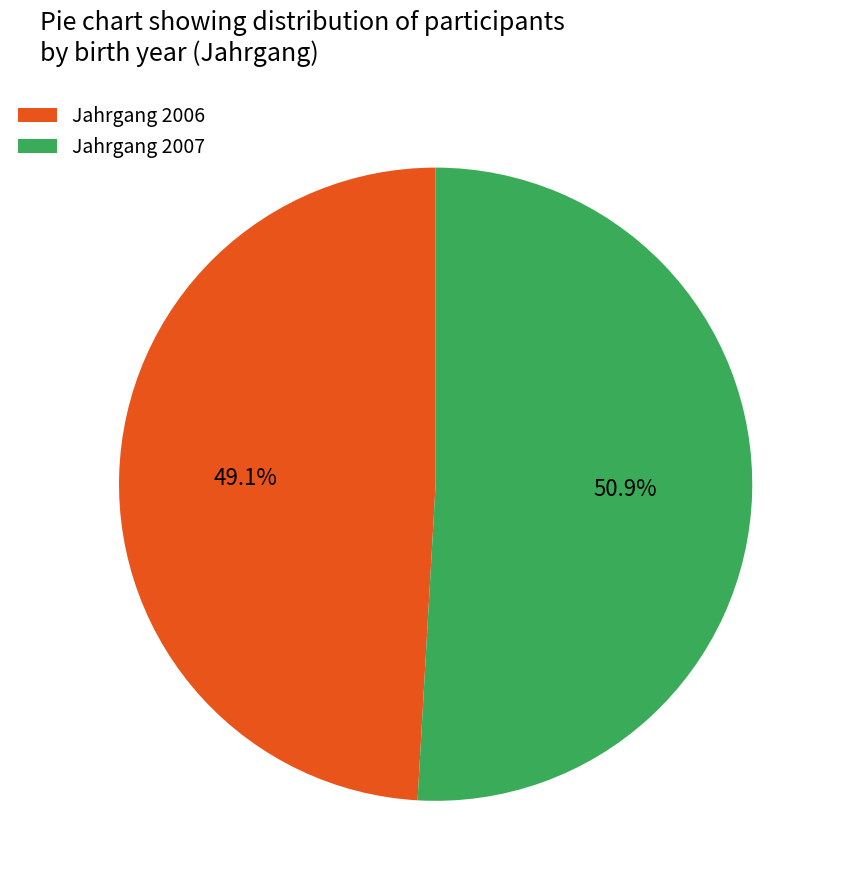

What is the ratio of the value at Jahrgang 2007 to the value at Jahrgang 2006?

1.0